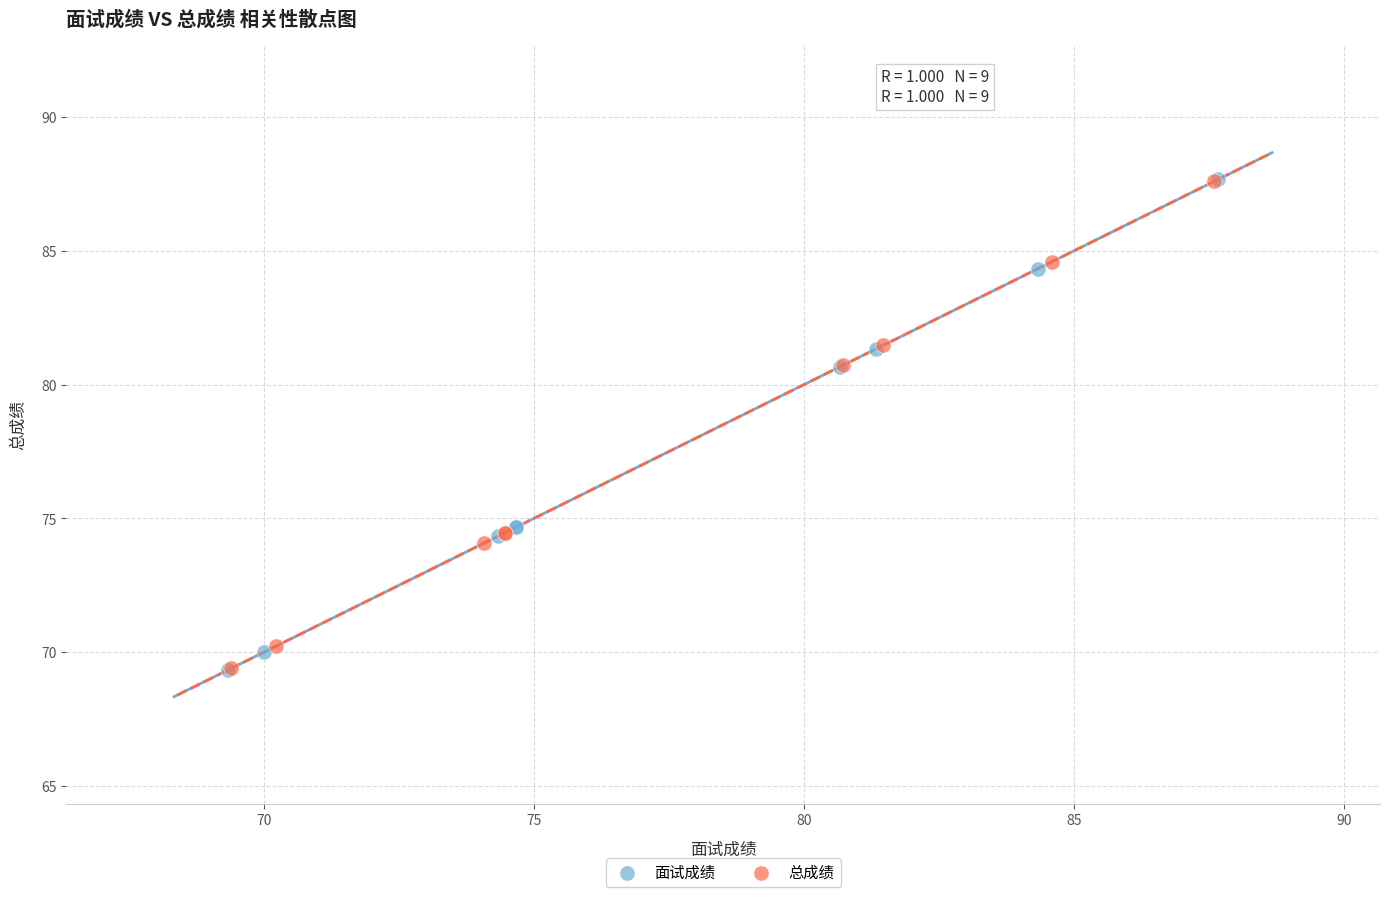

Which series has the largest Y range (max minus min)?

面试成绩